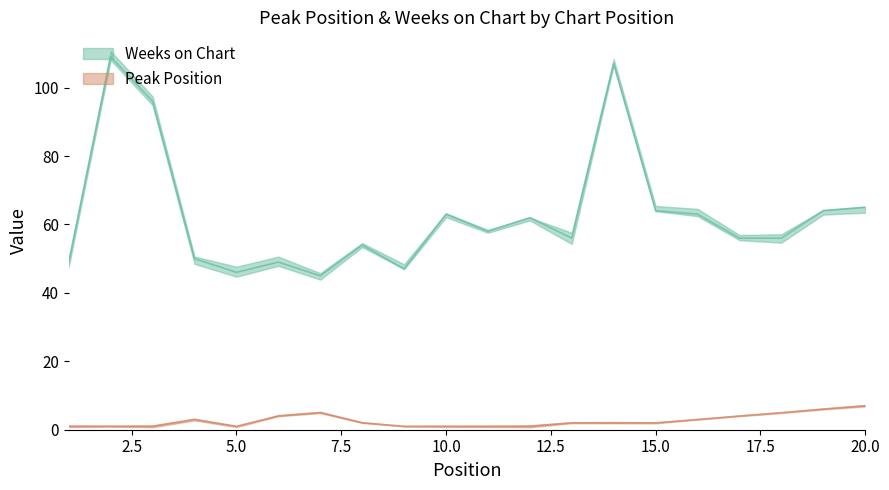

What is the value of the Weeks on Chart point at the 7th from the left?

45